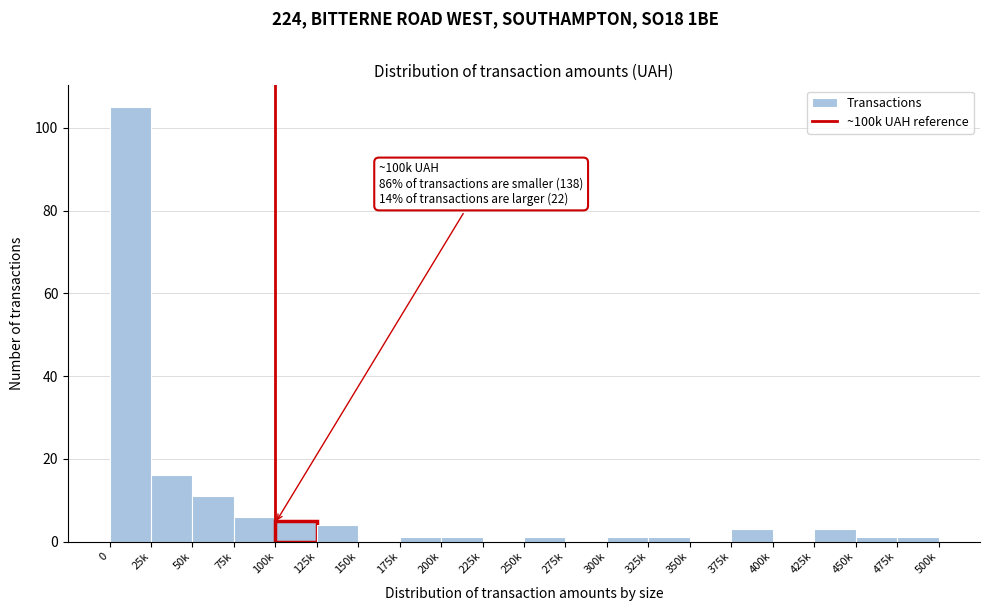

Reading left to right, extract all data points from this chart.

0=105	25k=16	50k=11	75k=6	100k=5	125k=4	150k=0	175k=1	200k=1	225k=0	250k=1	275k=0	300k=1	325k=1	350k=0	375k=3	400k=0	425k=3	450k=1	475k=1